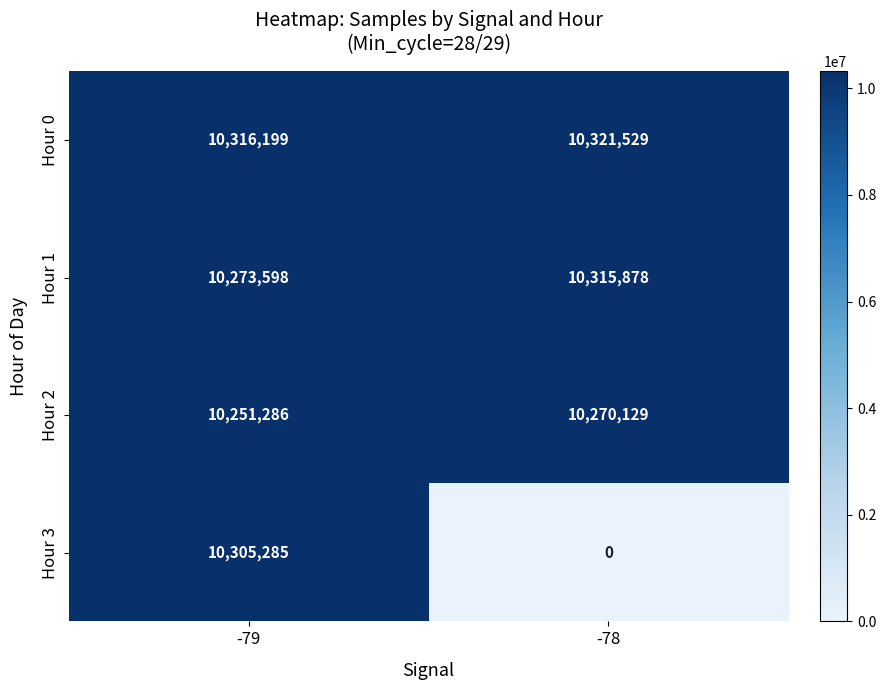

Reading right to left, what are all the values shown in this chart?

Hour 0: 10321529	10316199
Hour 1: 10315878	10273598
Hour 2: 10270129	10251286
Hour 3: 0	10305285